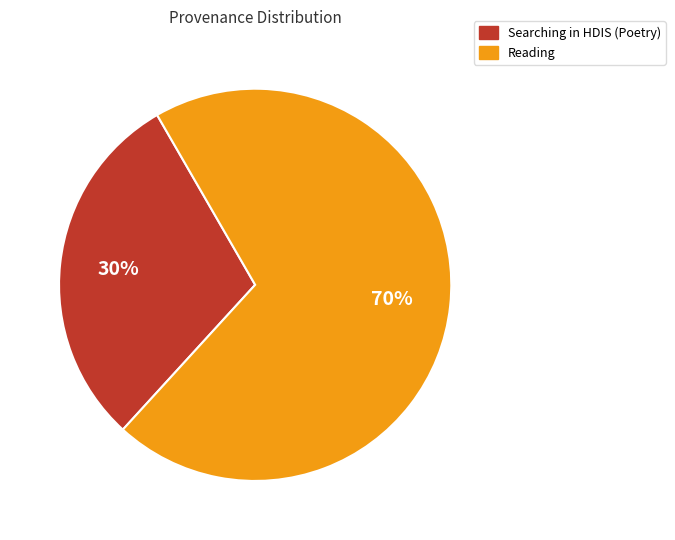

Is it true that Reading is 70% of the pie?

True